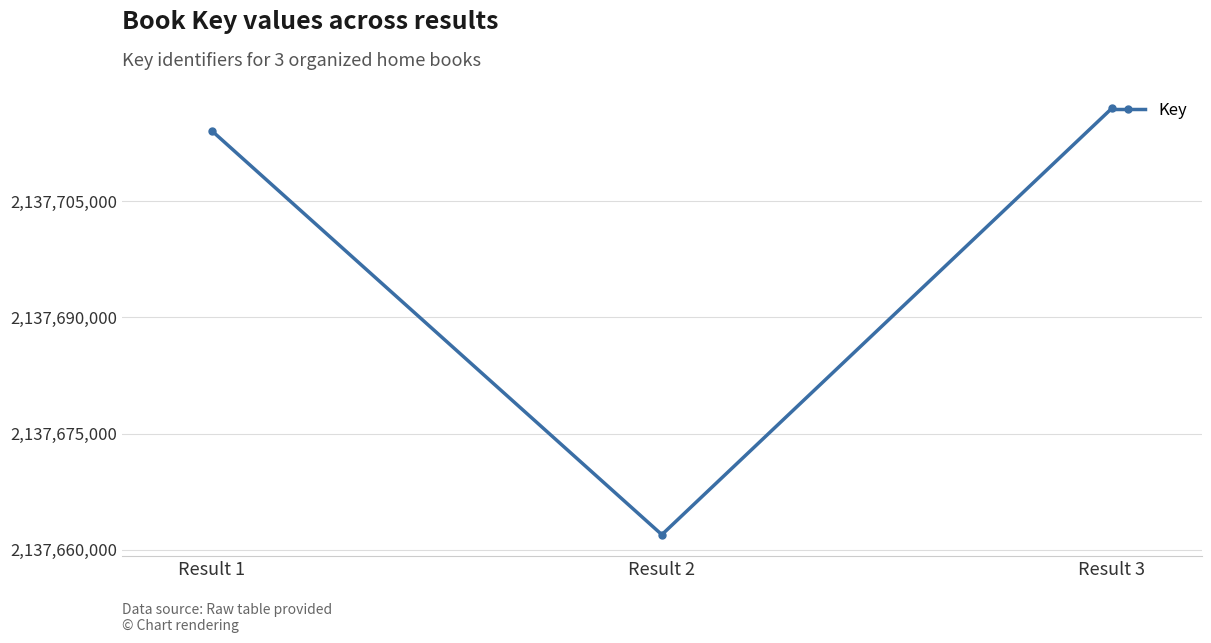

The value at Result 1 is 2137714099. True or false?

True